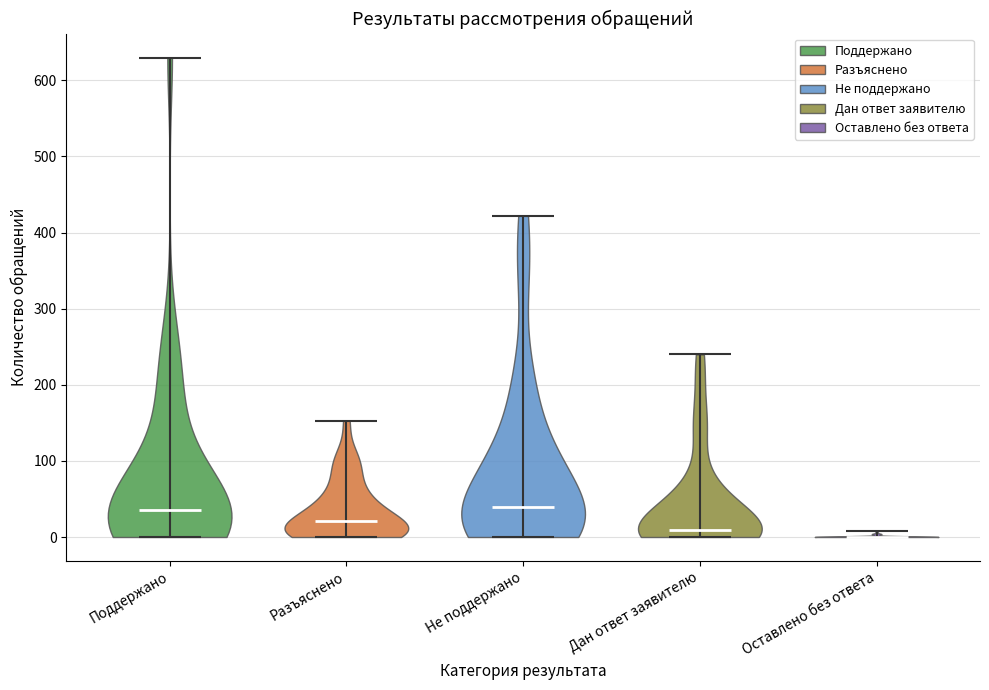

What is the lowest point the violin for Поддержано reaches on the y-axis? The values are not printed on the chart, so give them approximately, as read against the axis.

0